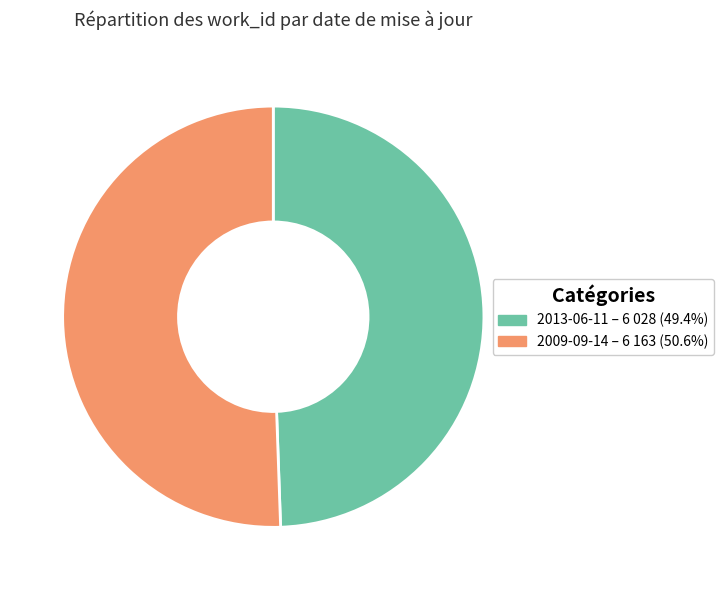

Does 2009-09-14 account for over 50% of the chart?

Yes